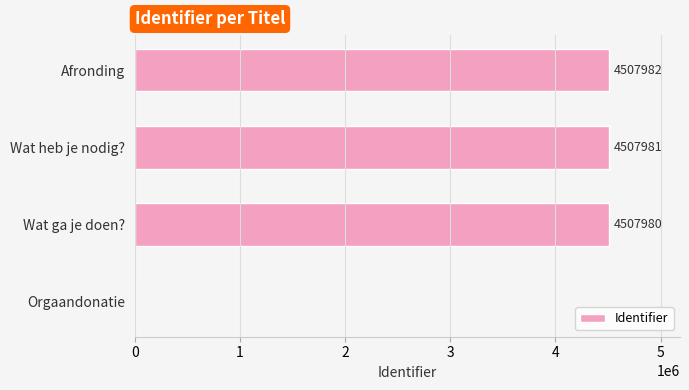

What is the average value?

3380986